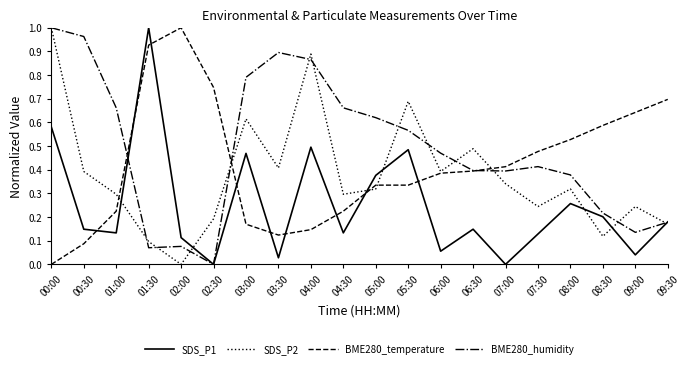

Which series ends up on top after the final intersection of BME280_temperature and BME280_humidity?

BME280_temperature